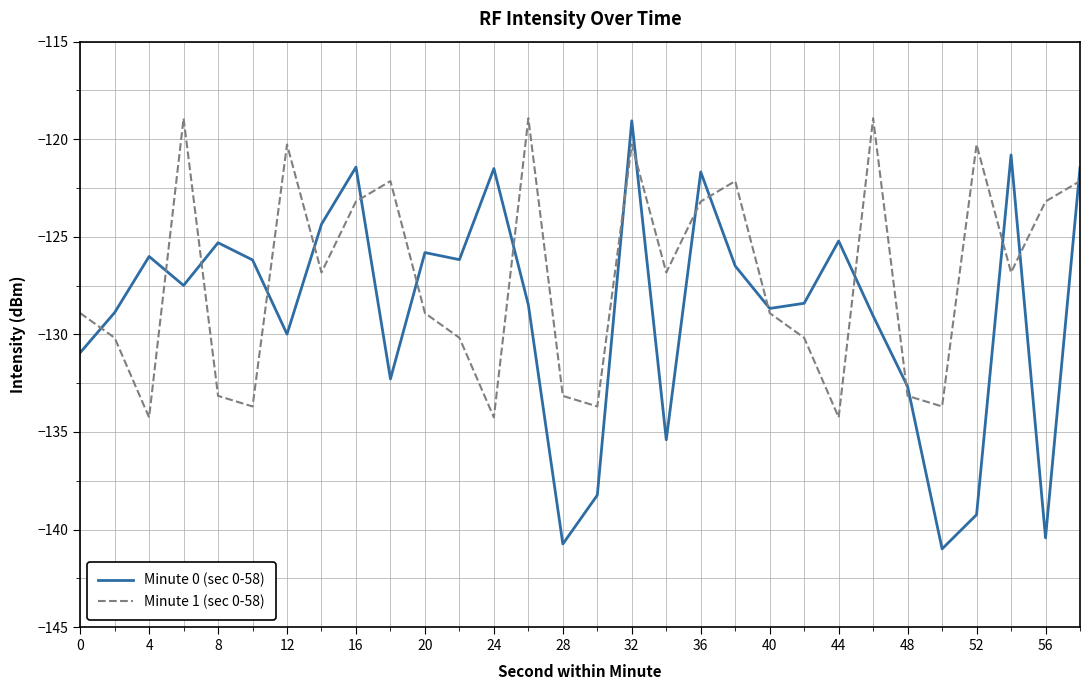

Rank the series by their average value, from highest to lowest.

Minute 1 (sec 0-58), Minute 0 (sec 0-58)